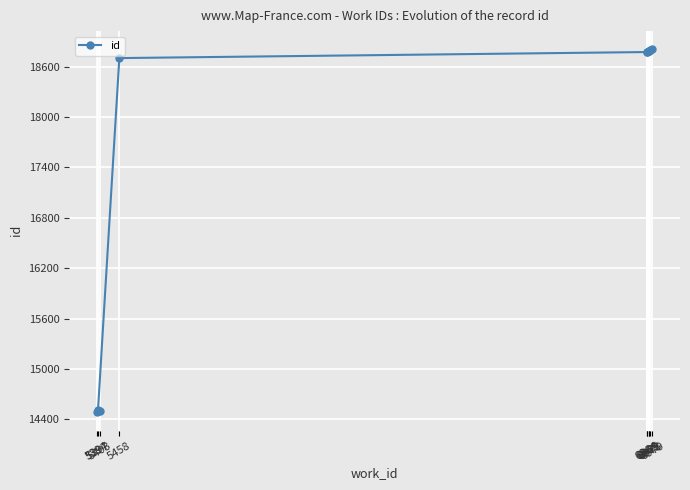

The value at 5394 is 5694. True or false?

False